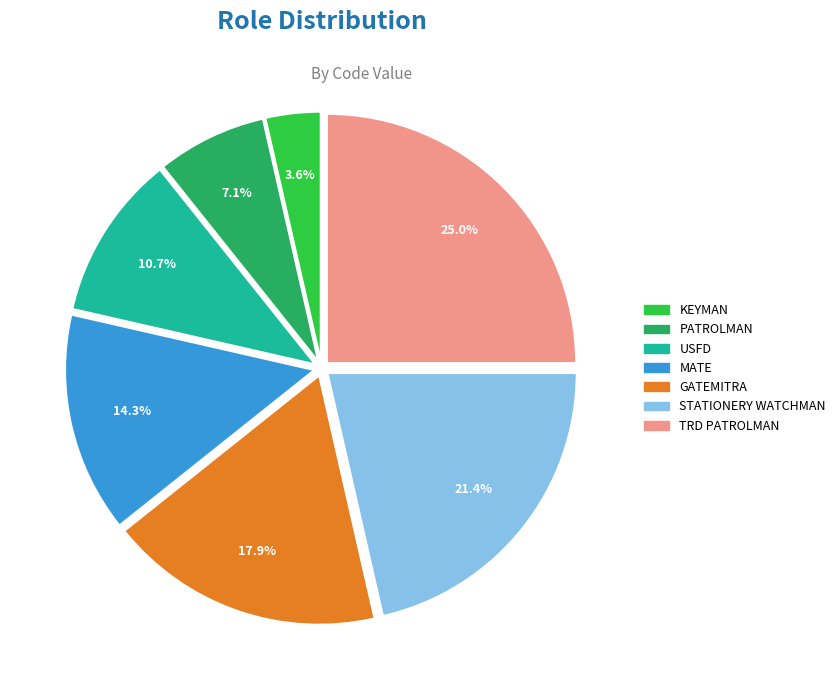

To the nearest percent, what portion does KEYMAN represent?

4%